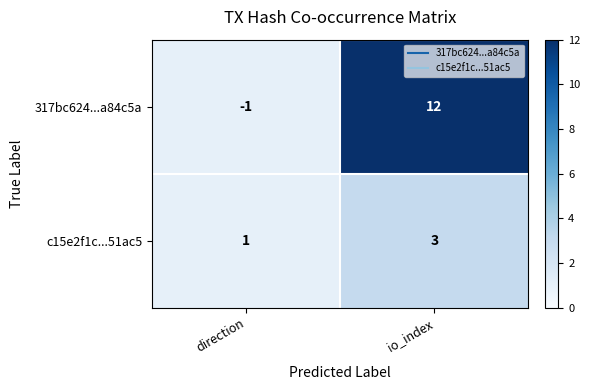

Is the value of c15e2f1c...51ac5 at io_index greater than the value of 317bc624...a84c5a at direction?

Yes